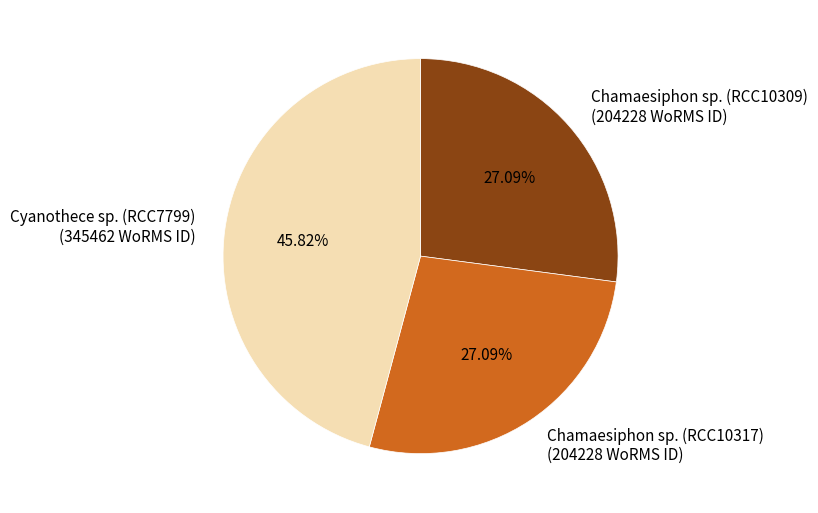

Approximately how many times larger is the value at Chamaesiphon sp. (RCC10309) compared to Chamaesiphon sp. (RCC10317)?

1.0